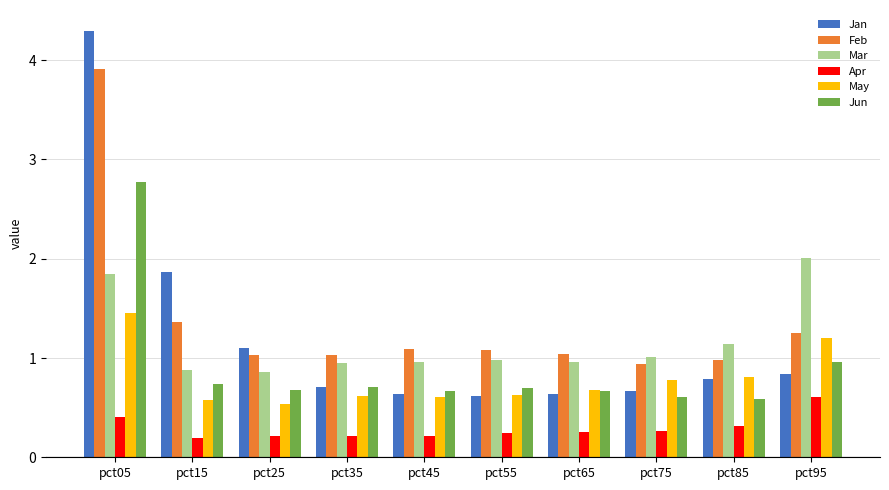

The value of May at pct85 is 1.1. True or false?

False